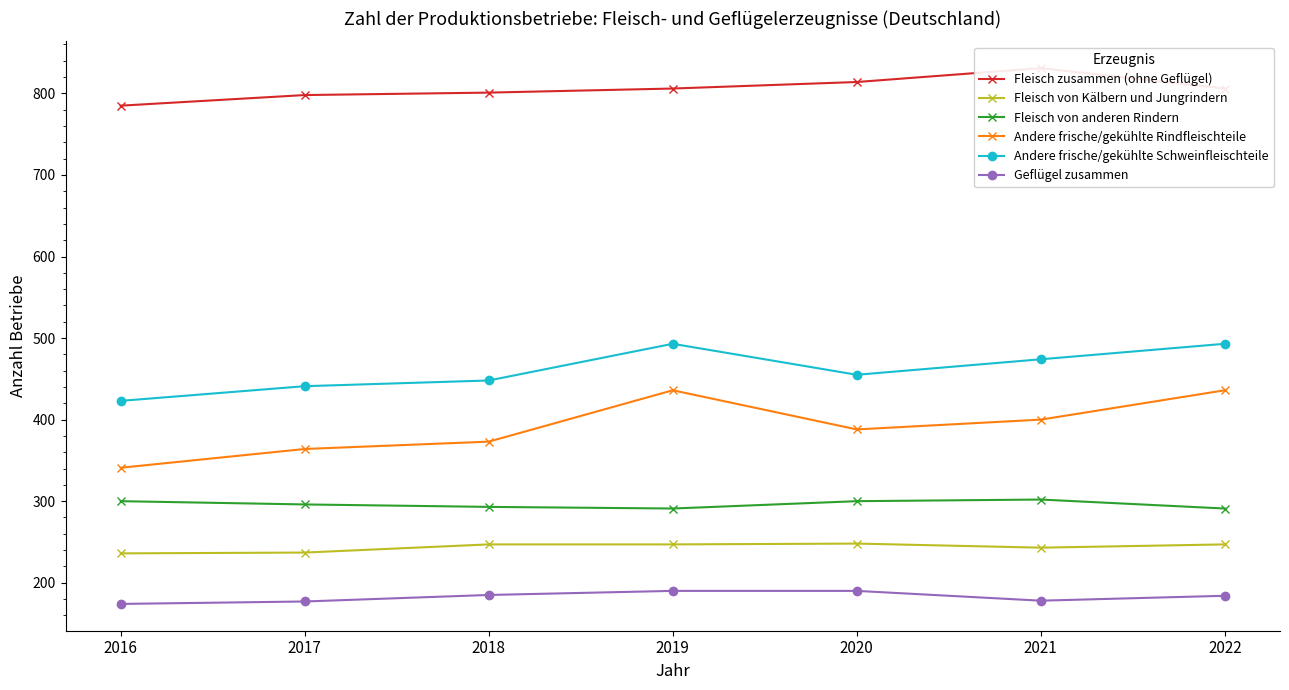

Does the chart have visible grid lines?

No